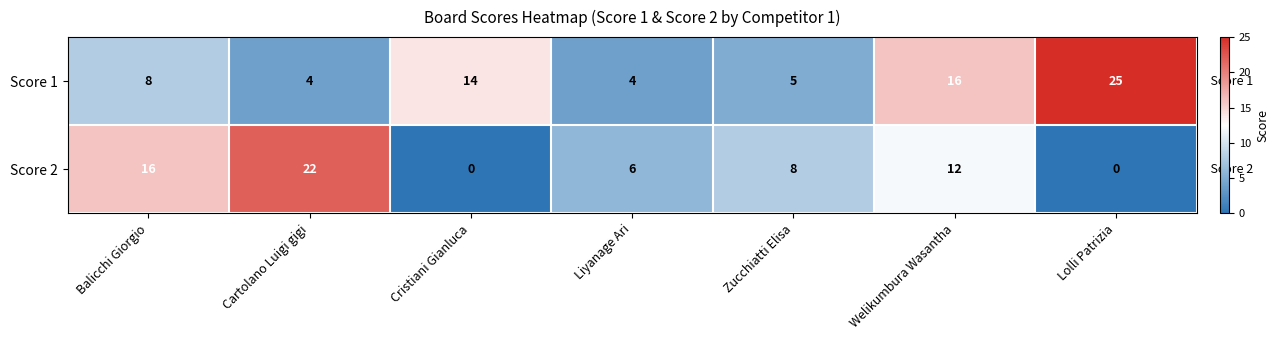

Reading left to right, extract all data points from this chart.

Score 1: 8	4	14	4	5	16	25
Score 2: 16	22	0	6	8	12	0